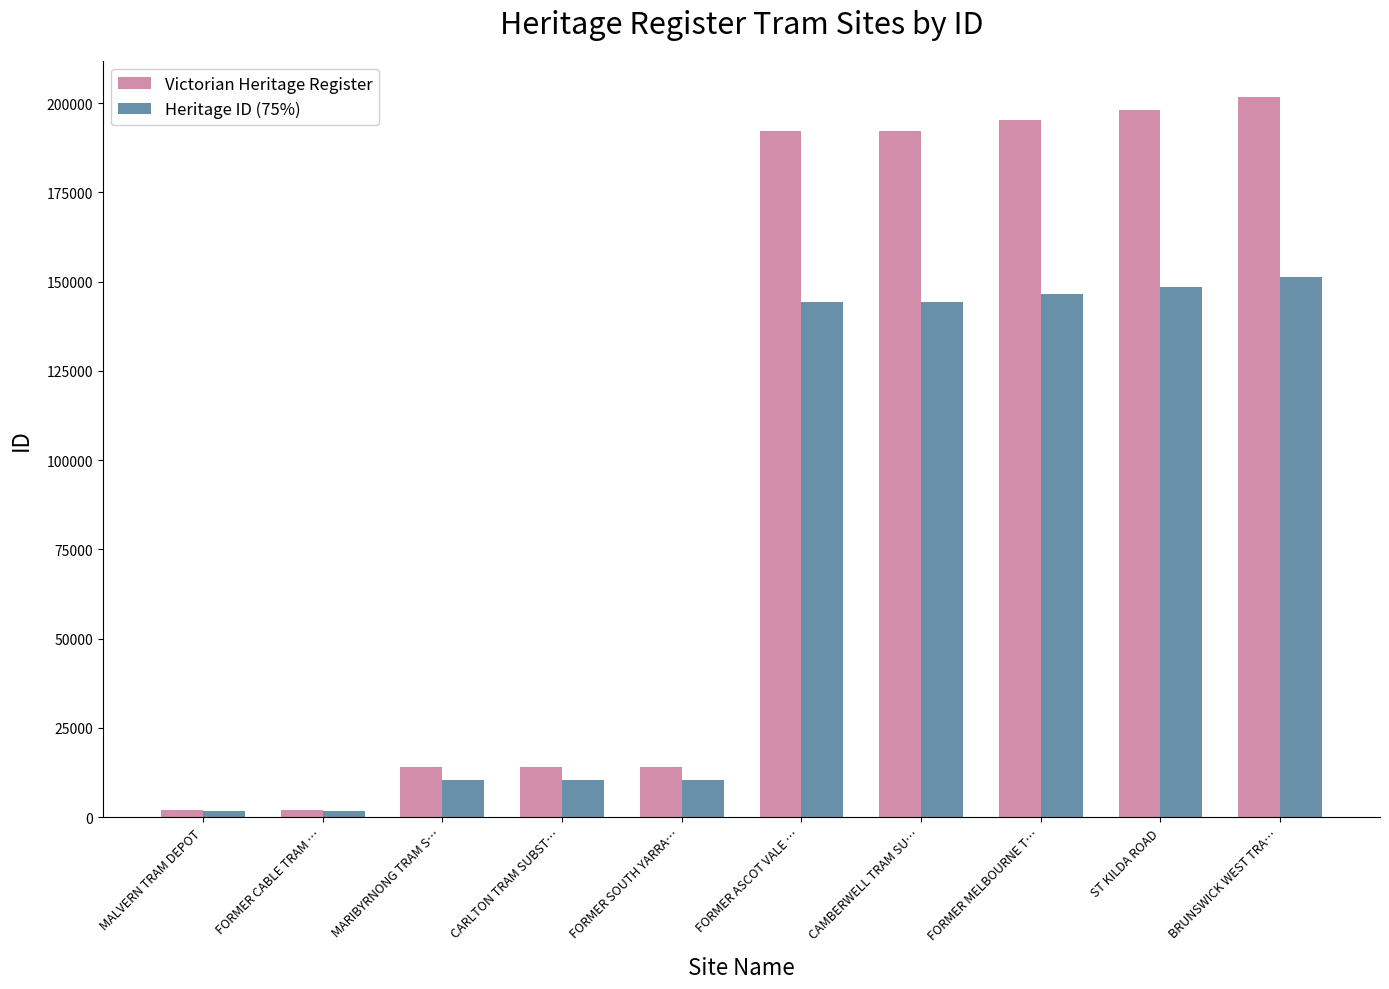

Read the Victorian Heritage Register value at FORMER SOUTH YARRA….

13965.0